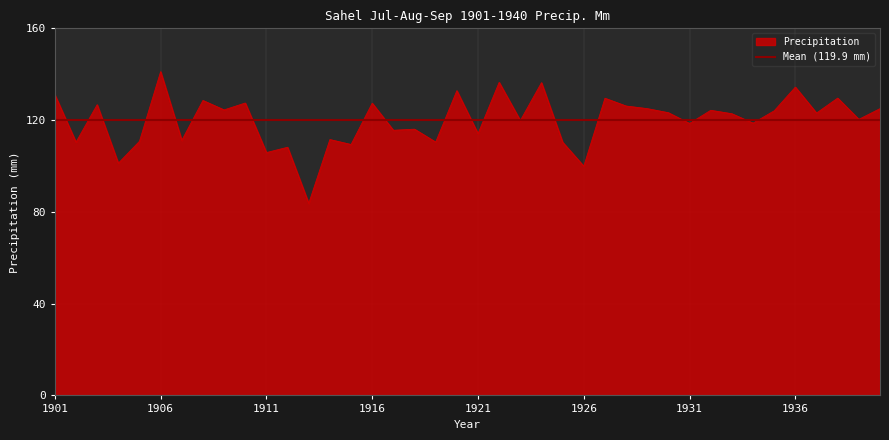

Is it true that Precipitation equals 141.1 at 1906?

True